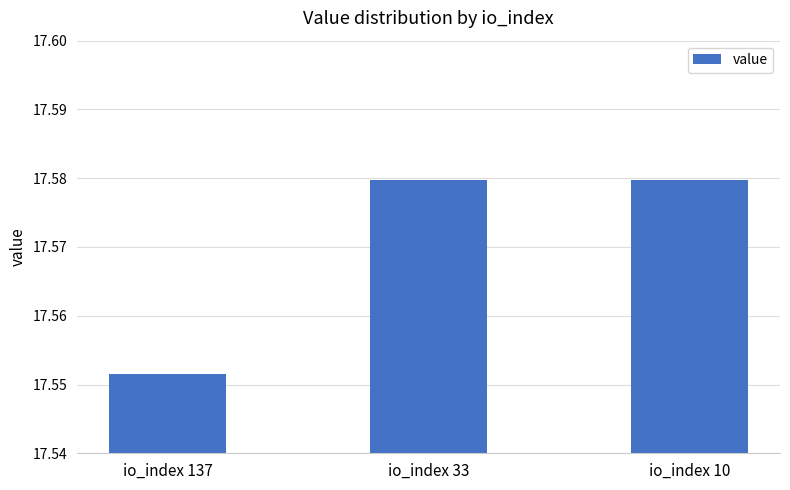

Which label corresponds to the smallest value in the chart?

io_index 137